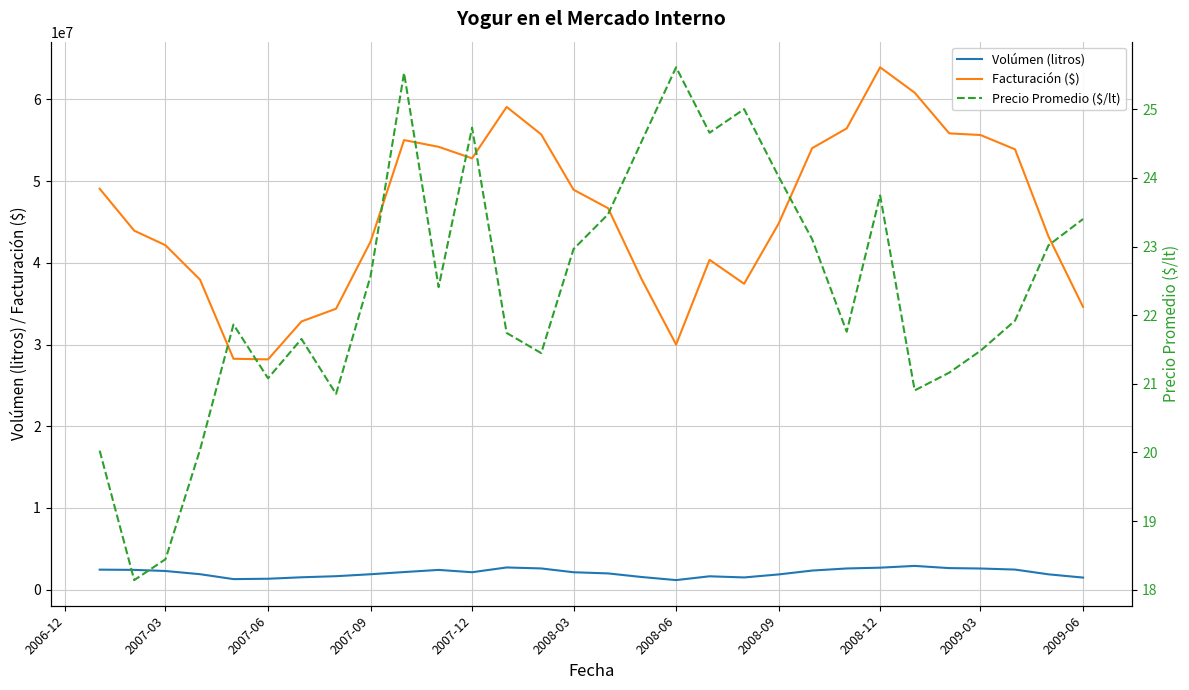

True or false: Facturación ($) and Volúmen (litros) intersect in this chart.

False